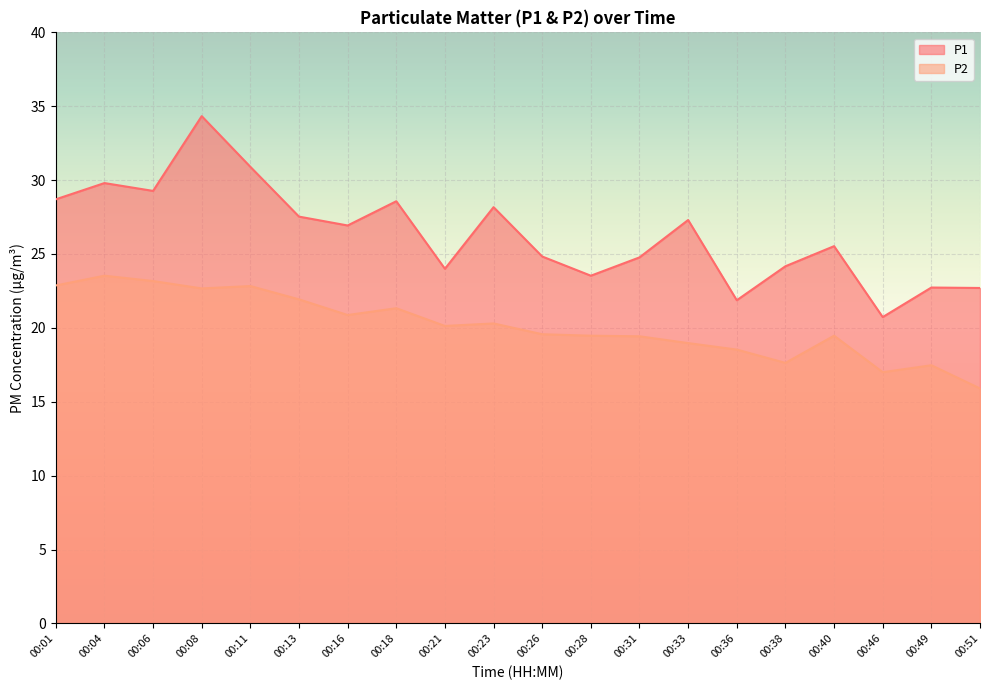

Is the value of P2 at 00:13 greater than the value of P1 at 00:46?

Yes